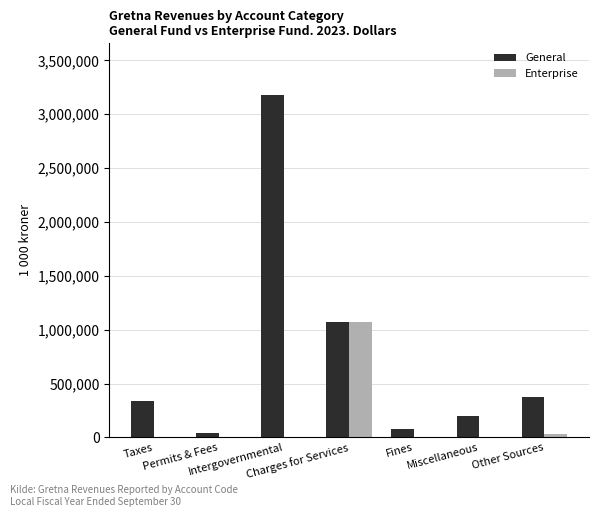

What is the total value across all series at Taxes?

337793